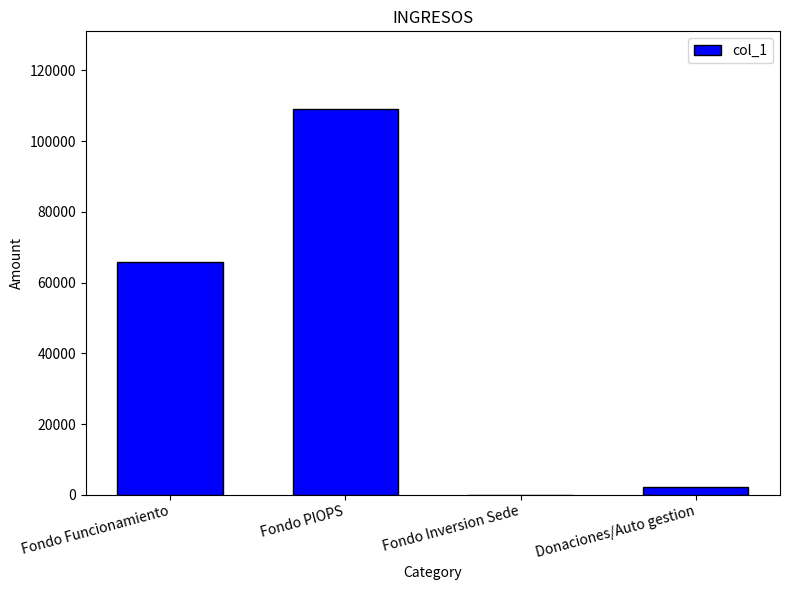

Reading left to right, list all the values displayed in this chart.

Fondo Funcionamiento=65975.0	Fondo PIOPS=109230.0	Fondo Inversion Sede=0.0	Donaciones/Auto gestion=2231.0